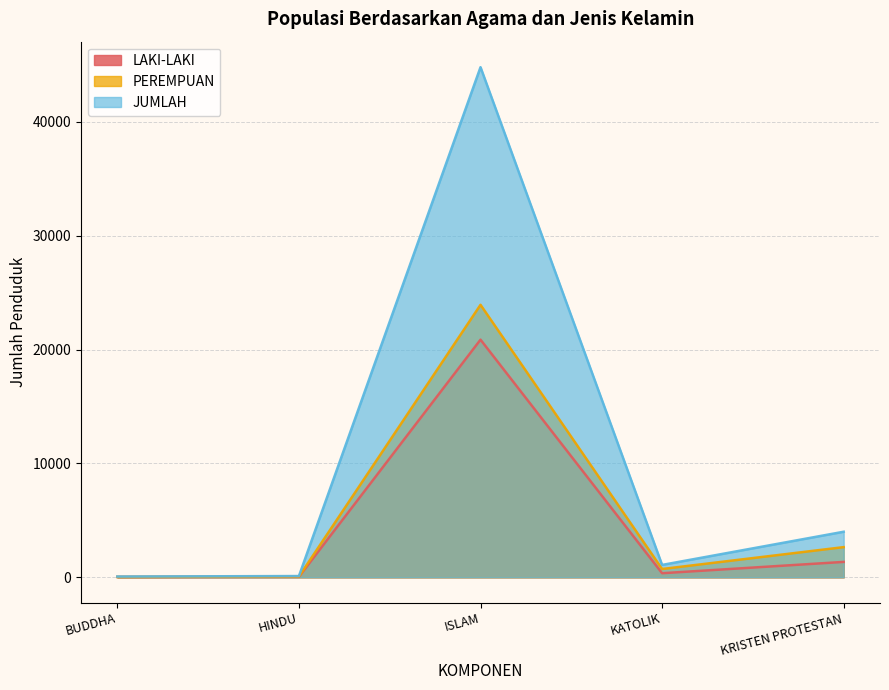

List the labels in order of PEREMPUAN value, largest first.

ISLAM, KRISTEN PROTESTAN, KATOLIK, HINDU, BUDDHA